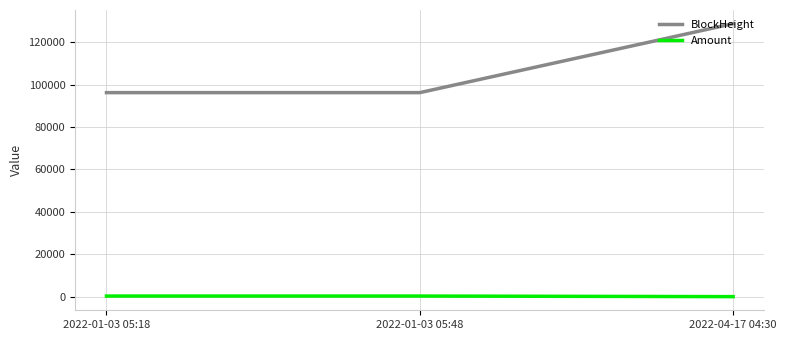

Which series has the largest range (max minus min)?

BlockHeight